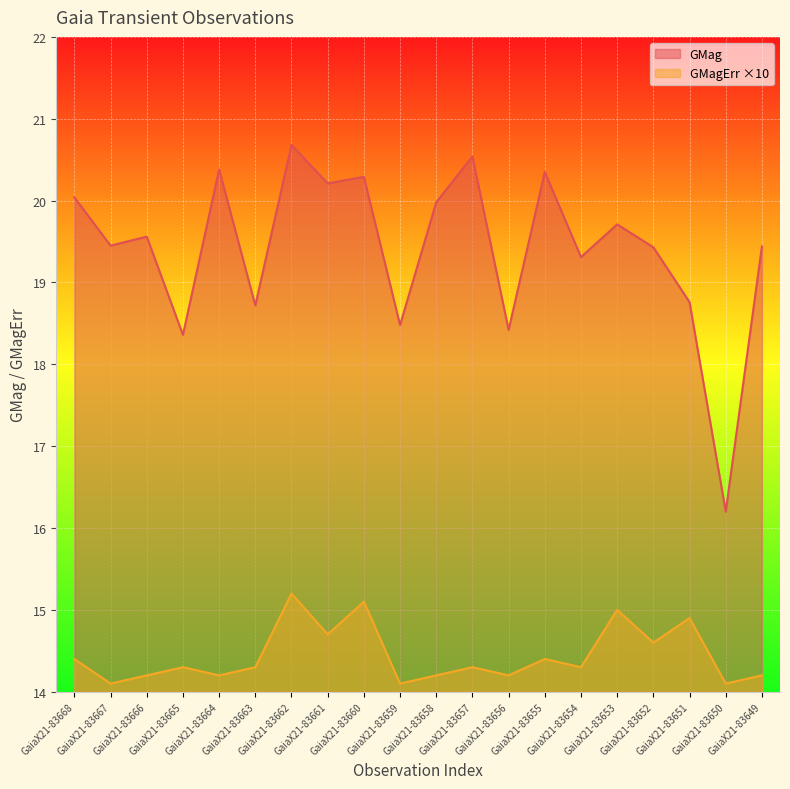

What is the lowest value of the GMagErr series?

14.1